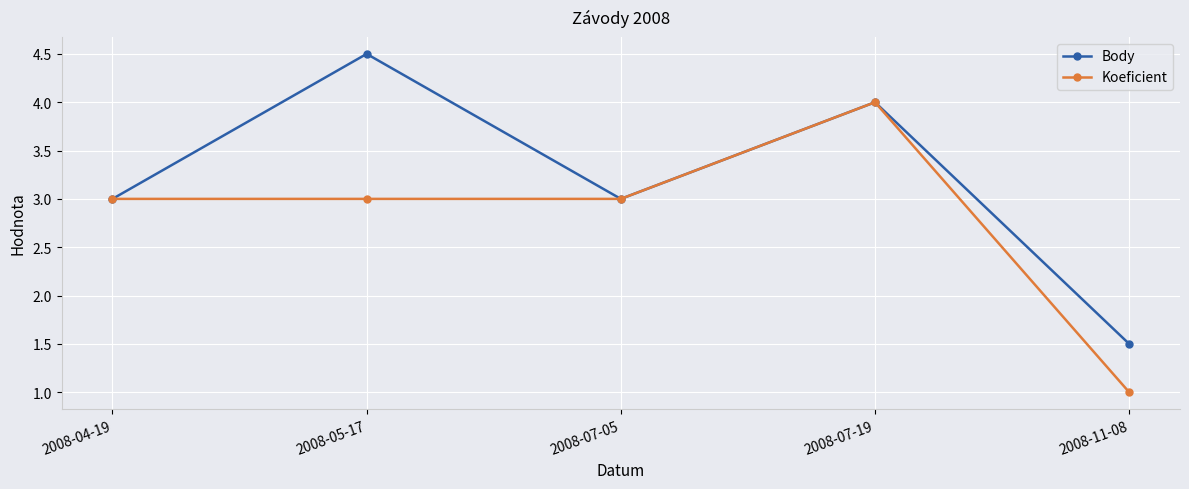

What is the approximate value of Koeficient at 2008-05-17?

3.0